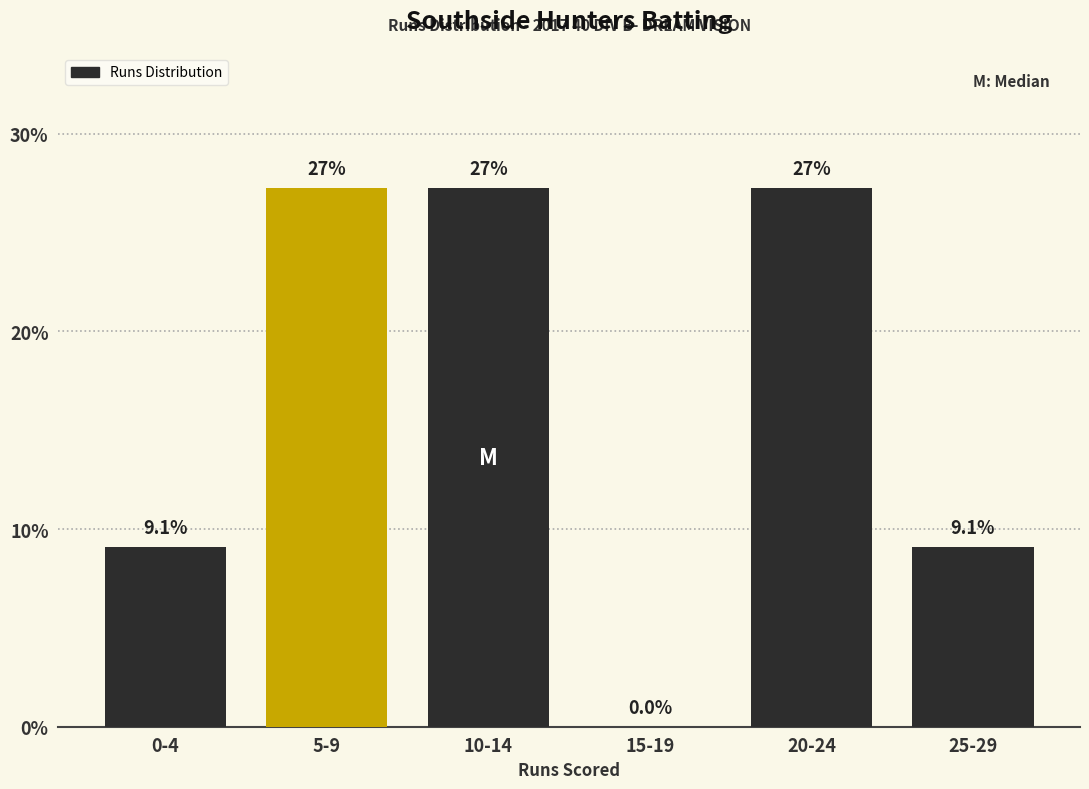

Reading right to left, extract all data points from this chart.

25-29=9.1	20-24=27.3	15-19=0.0	10-14=27.3	5-9=27.3	0-4=9.1